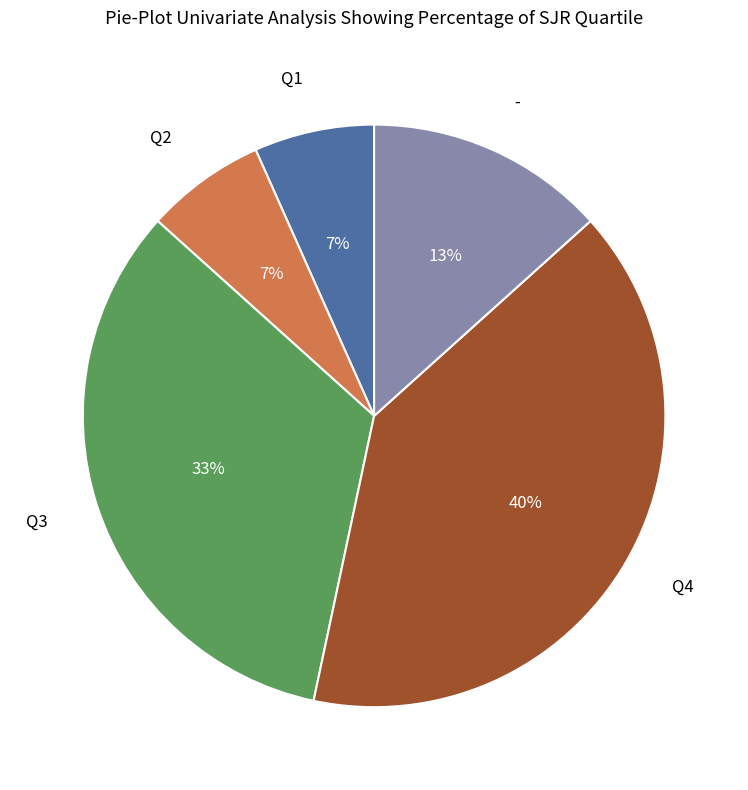

To the nearest percent, what is the average slice percentage?

20%